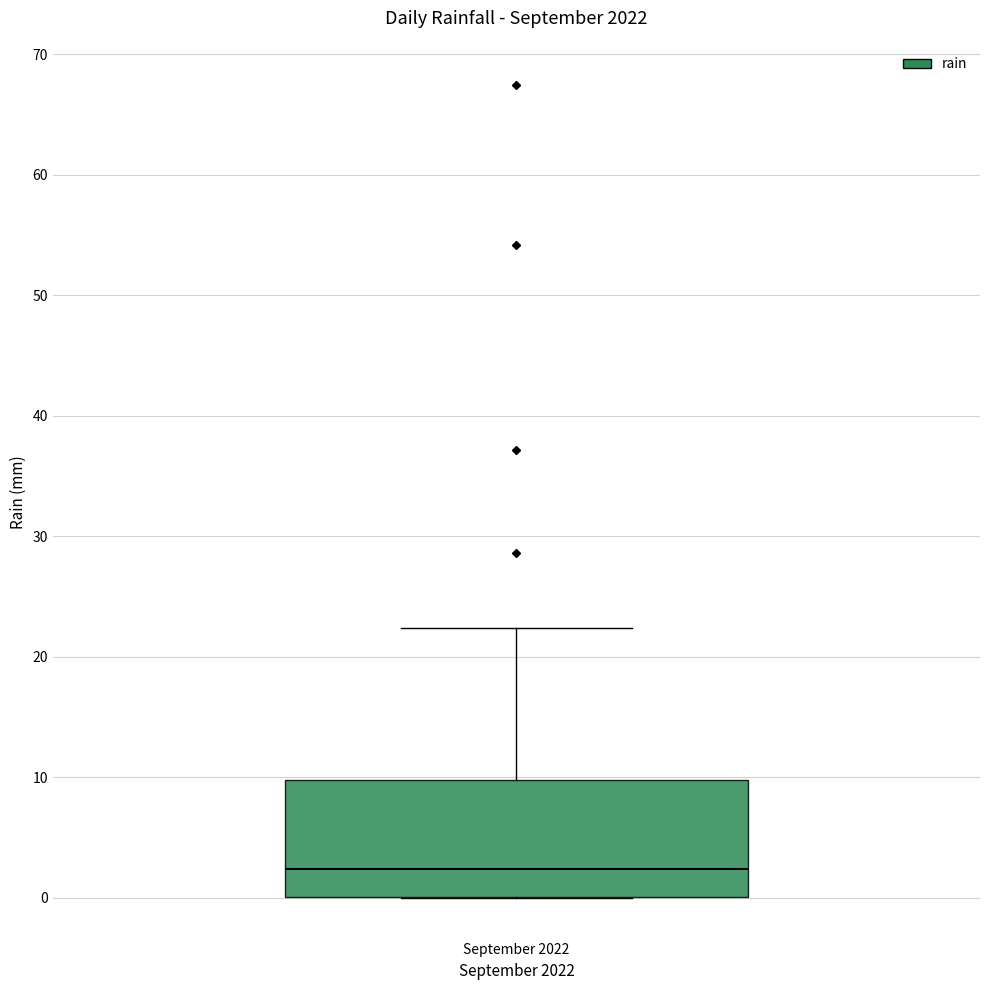

Where is the lower edge of the box for September 2022 on the y-axis? The values are not printed on the chart, so give them approximately, as read against the axis.

0